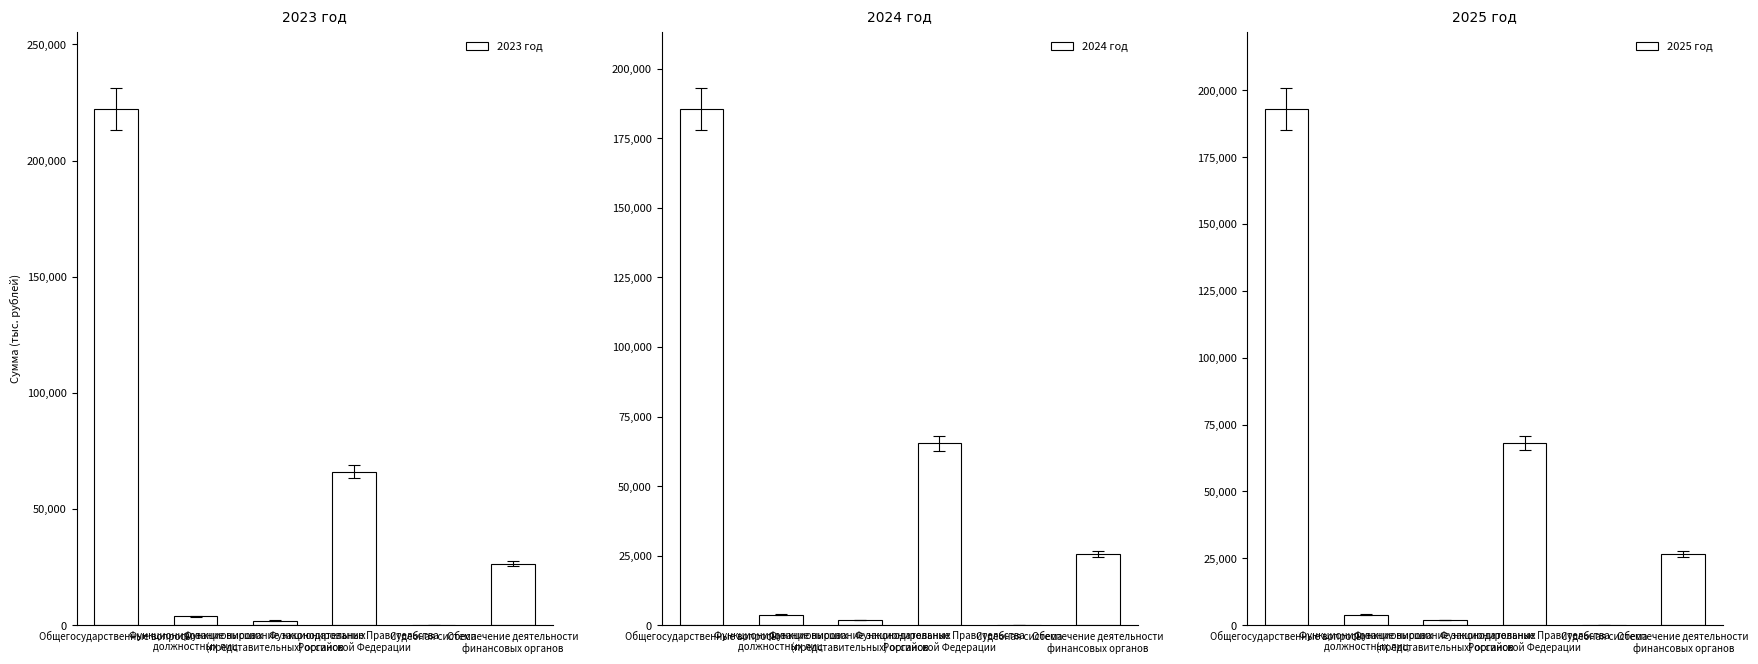

Reading left to right, list all the values displayed in this chart.

2023 год: Общегосударственные вопросы=222163.5	Функционирование высших
должностных лиц=3803.0	Функционирование законодательных
(представительных) органов=1931.7	Функционирование Правительства
Российской Федерации=66082.1	Судебная система=19.0	Обеспечение деятельности
финансовых органов=26514.9
2024 год: Общегосударственные вопросы=185536.2	Функционирование высших
должностных лиц=3721.0	Функционирование законодательных
(представительных) органов=1903.0	Функционирование Правительства
Российской Федерации=65356.0	Судебная система=0.0	Обеспечение деятельности
финансовых органов=25696.2
2025 год: Общегосударственные вопросы=192949.7	Функционирование высших
должностных лиц=3869.0	Функционирование законодательных
(представительных) органов=1979.0	Функционирование Правительства
Российской Федерации=68017.0	Судебная система=80.0	Обеспечение деятельности
финансовых органов=26635.7